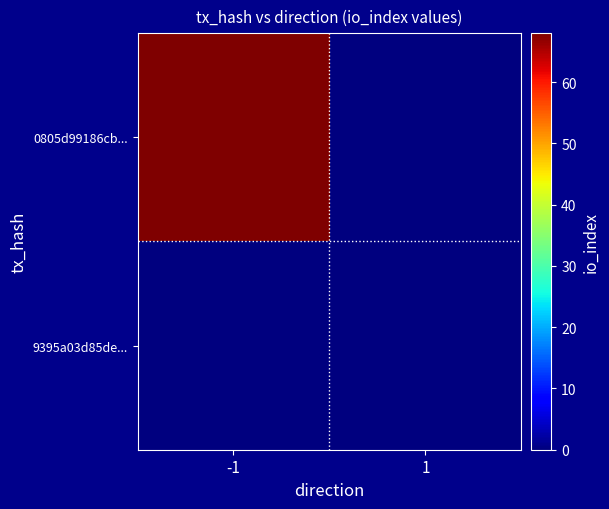

Which has a higher value, -1 or 1?

-1